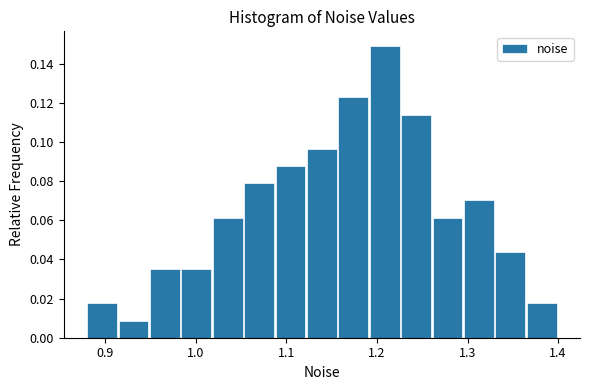

Read against the x-axis, roughly where is the centre of the tallest bar?

1.21